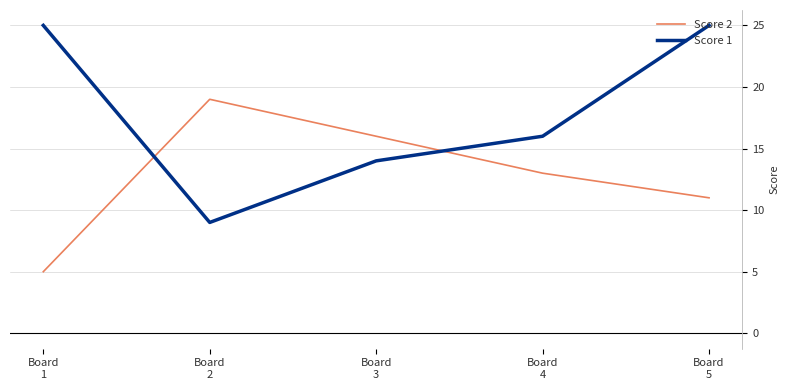

At how many categories does at least one series exceed 15?

5